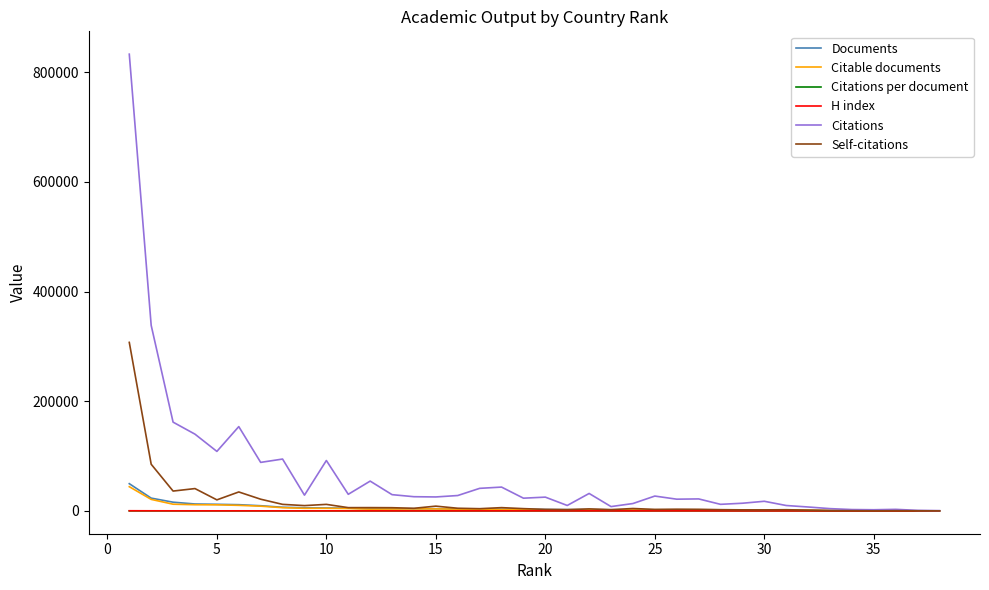

Which series has the largest total across all categories?

Citations